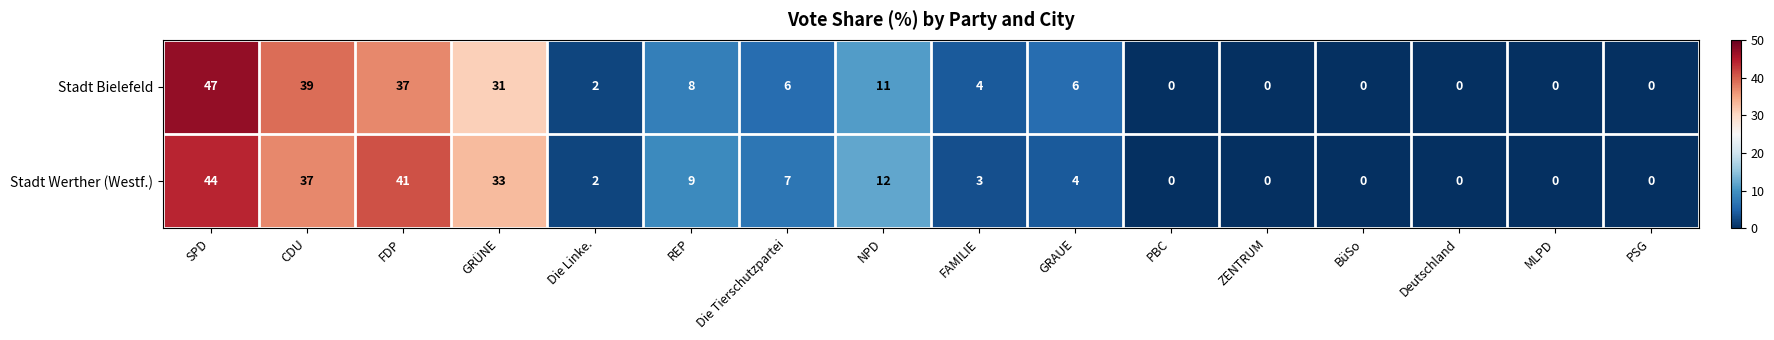

How many data points does each series have?

16